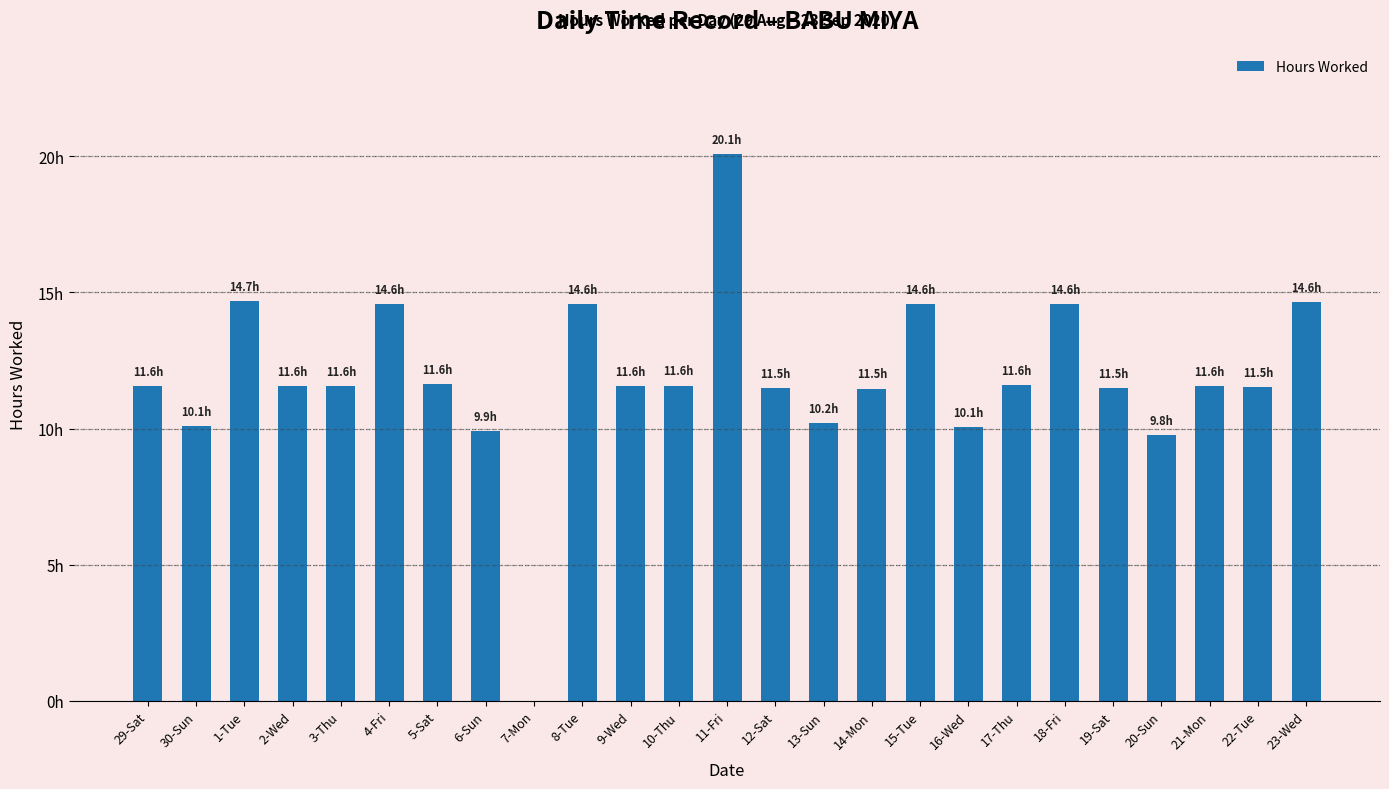

What value does the data have at 13-Sun?

10.2